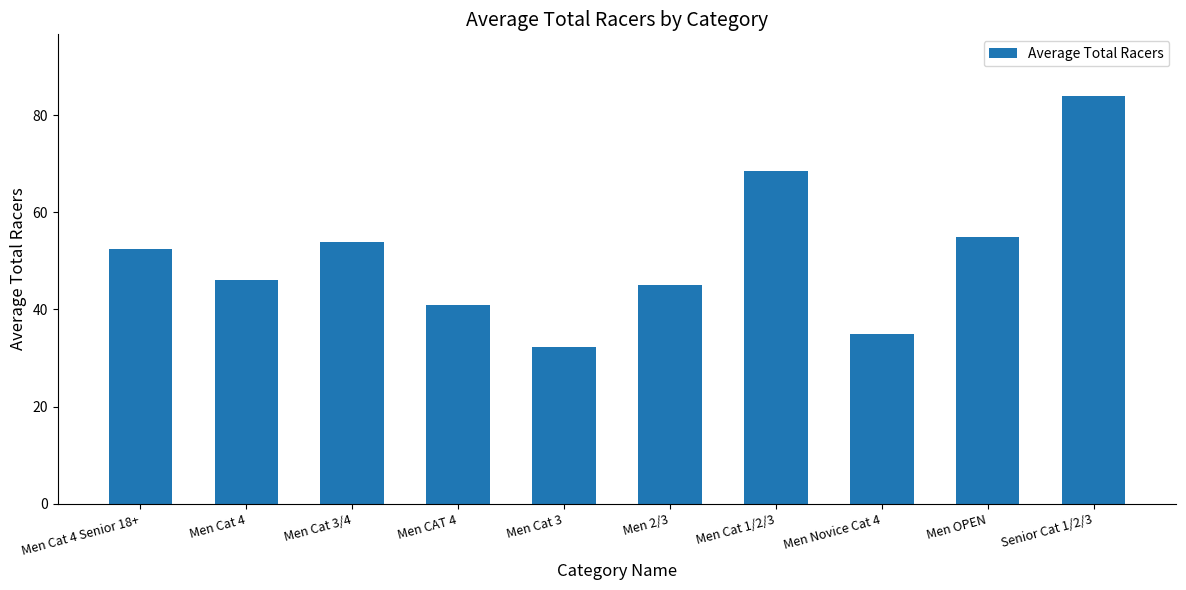

What is the label of the 6th bar from the left?

Men 2/3